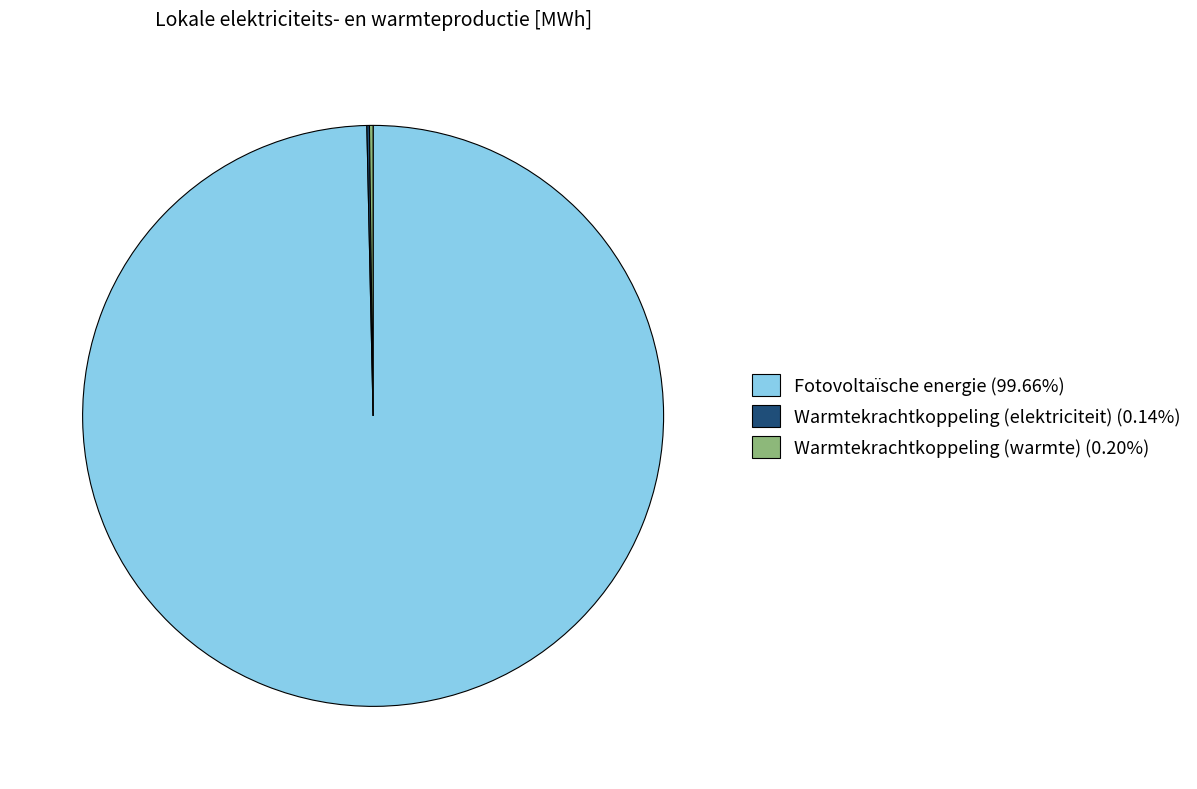

Does any single category account for the majority?

Yes